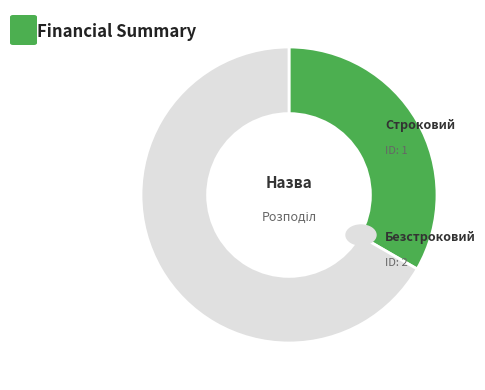

Is there a majority slice in this chart?

Yes